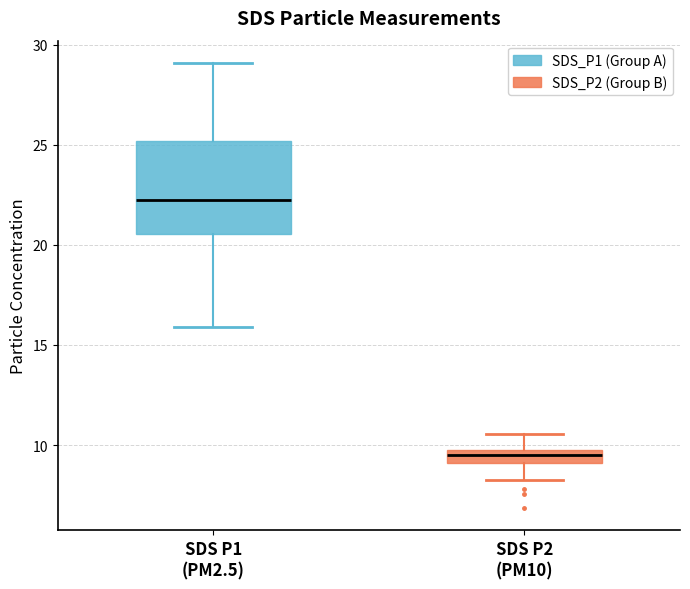

Which box's median line is the lowest?

SDS P2 (PM10)